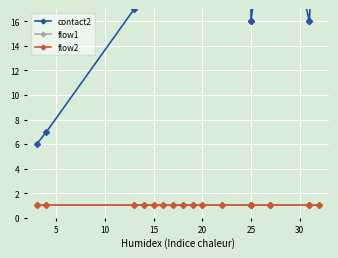

How many lines are shown in the chart?

3